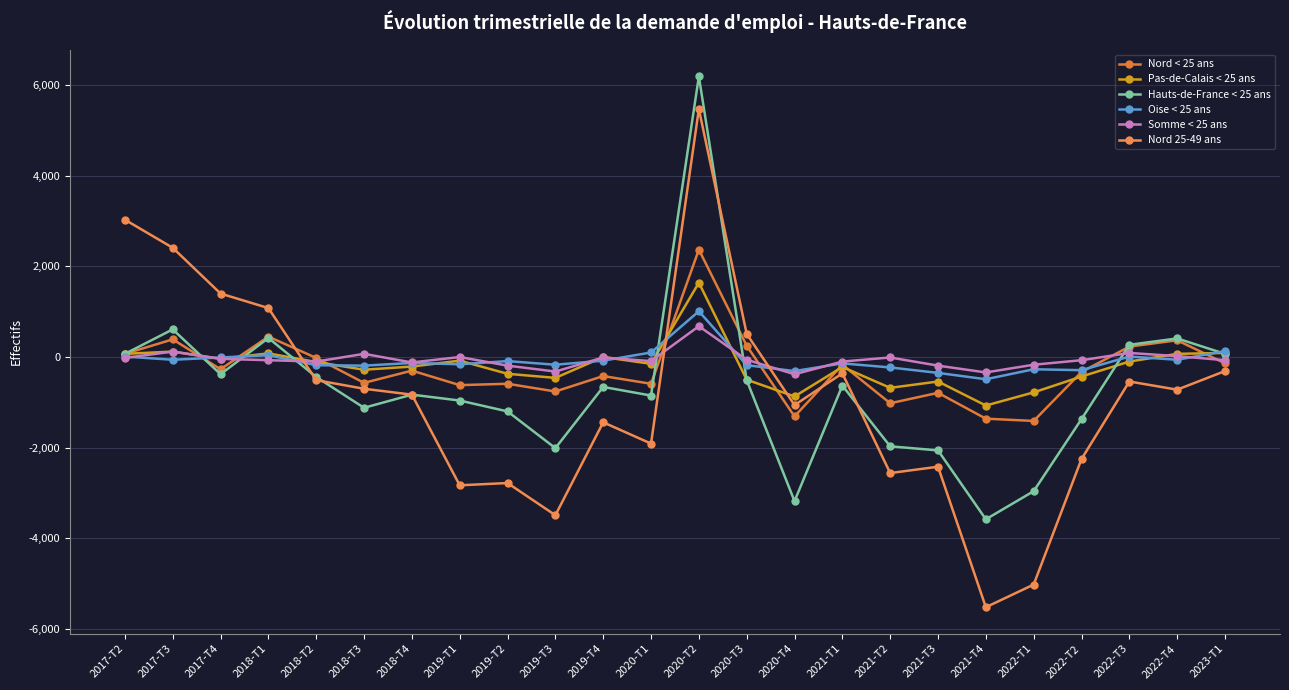

At which label is Hauts-de-France < 25 ans closest to 1305?

2017-T3